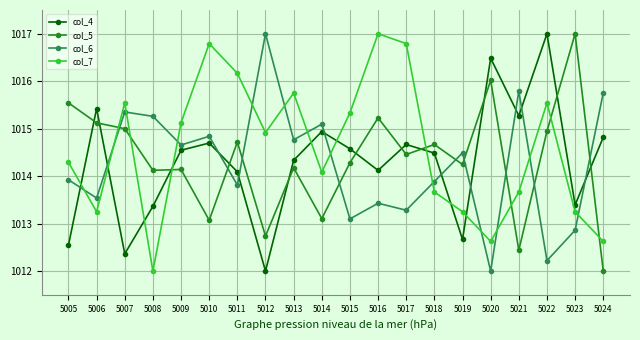

Read the col_7 value at 5009.

1015.1